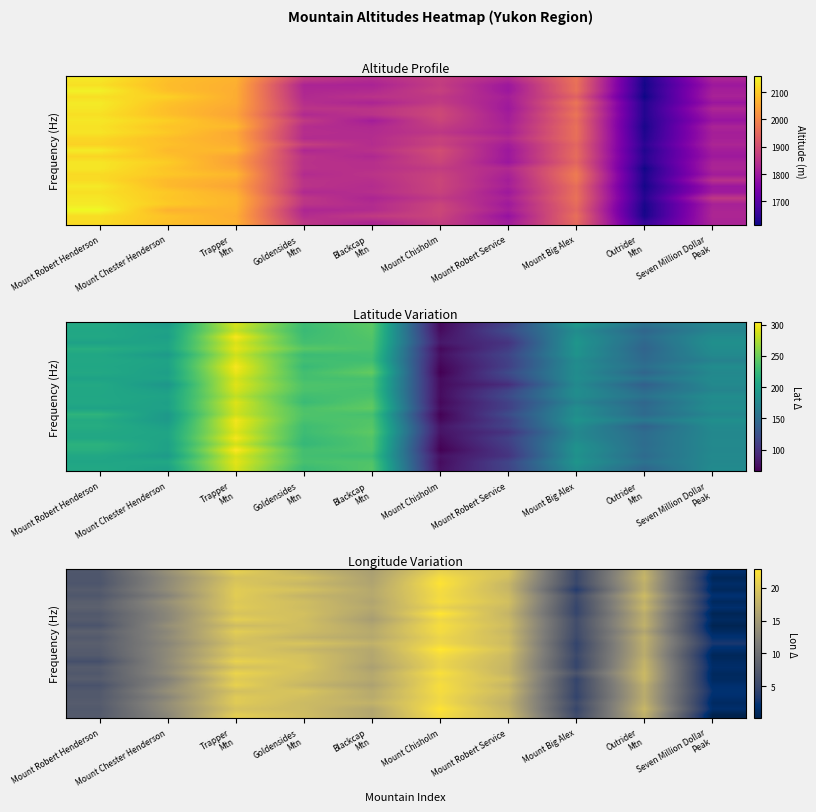

What is the minimum value shown in the chart?

0.2